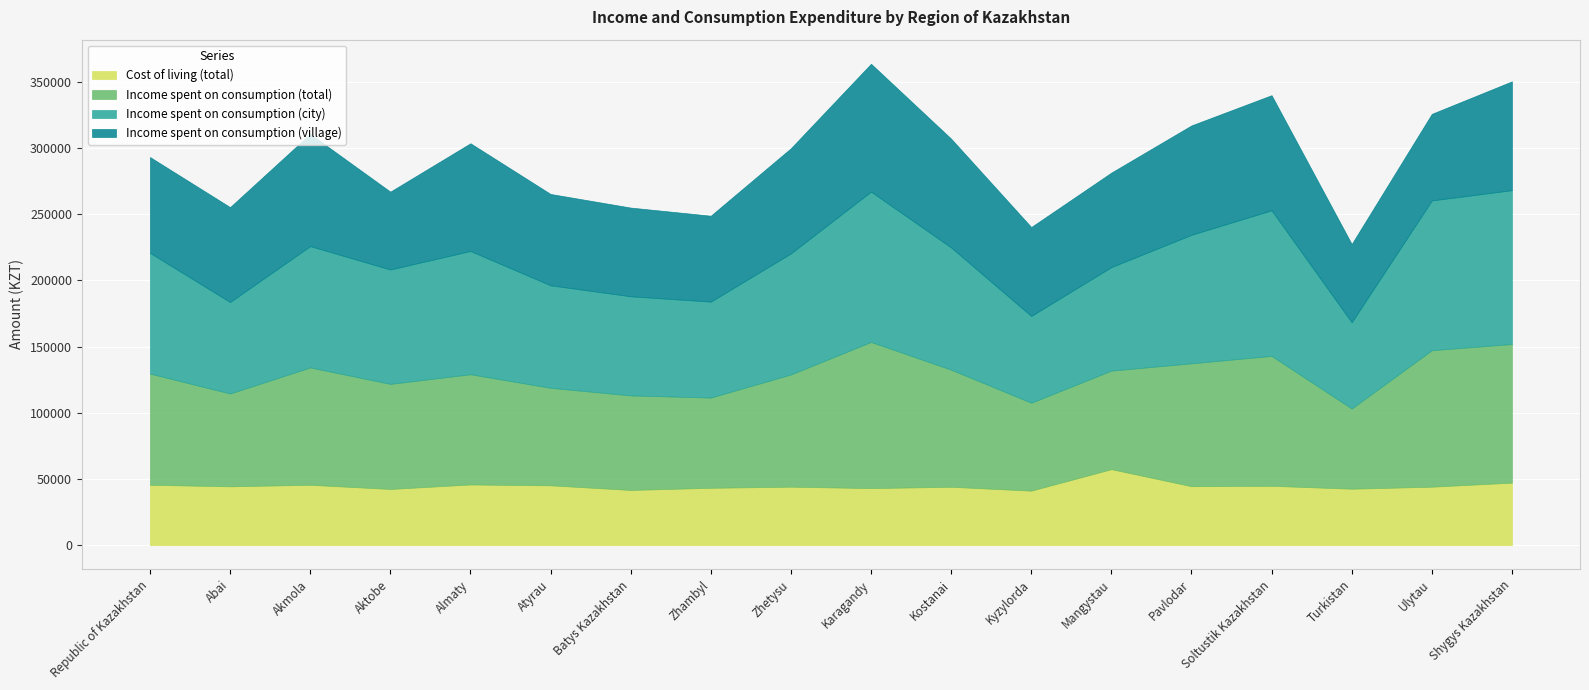

True or false: Income spent on consumption (village) and Income spent on consumption (city) cross at least once.

True